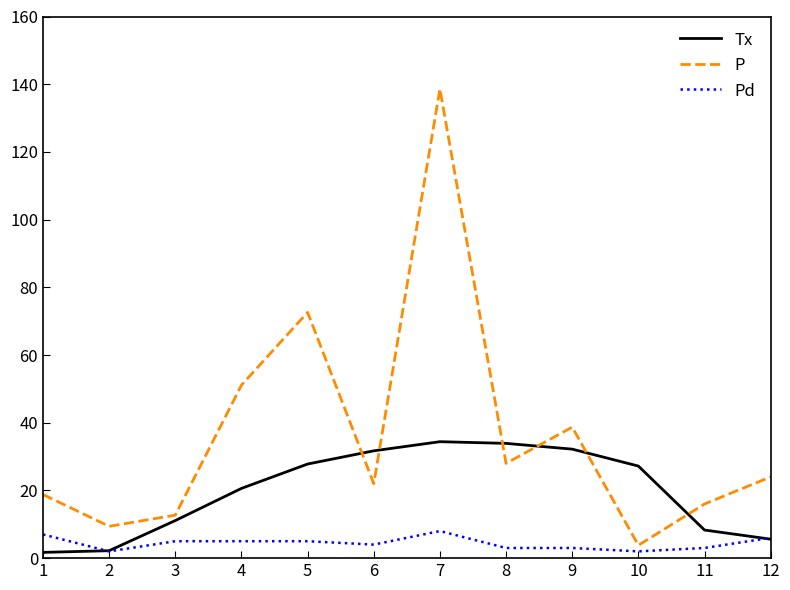

Is it true that Pd equals 5.0 at 4?

True